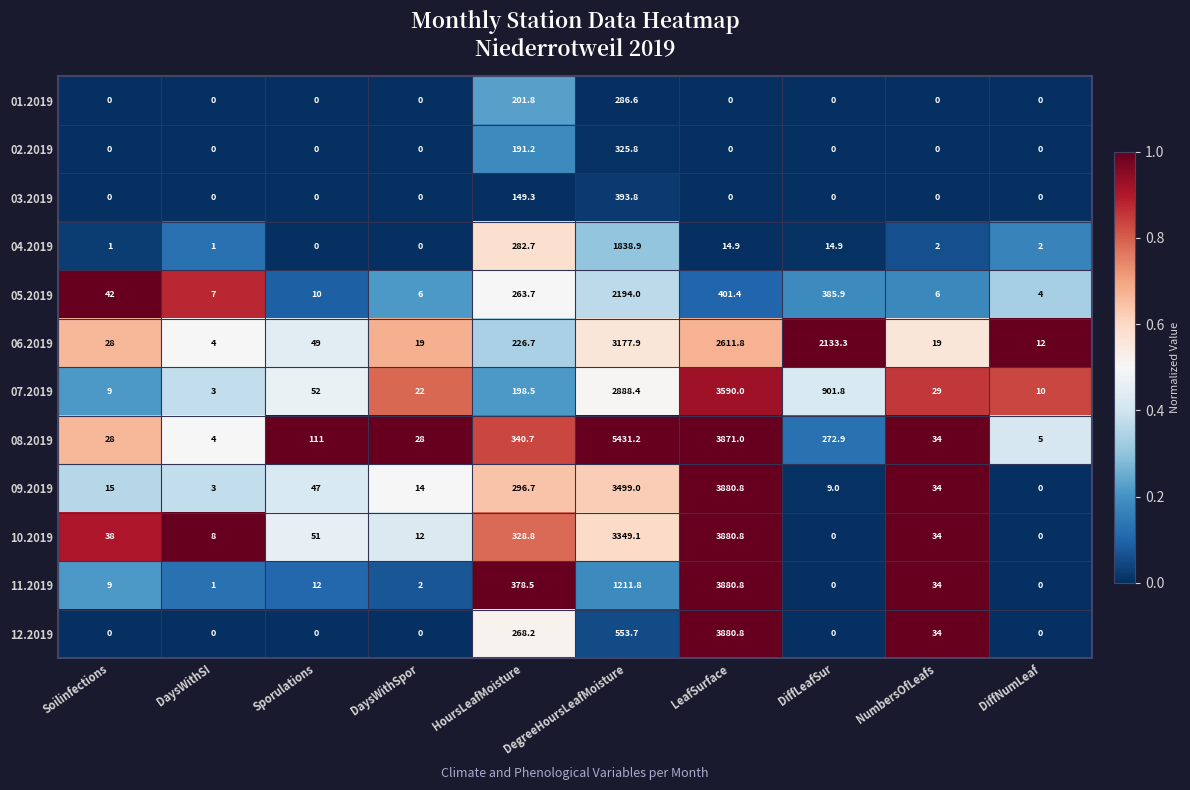

Which series has the widest spread of values?

08.2019